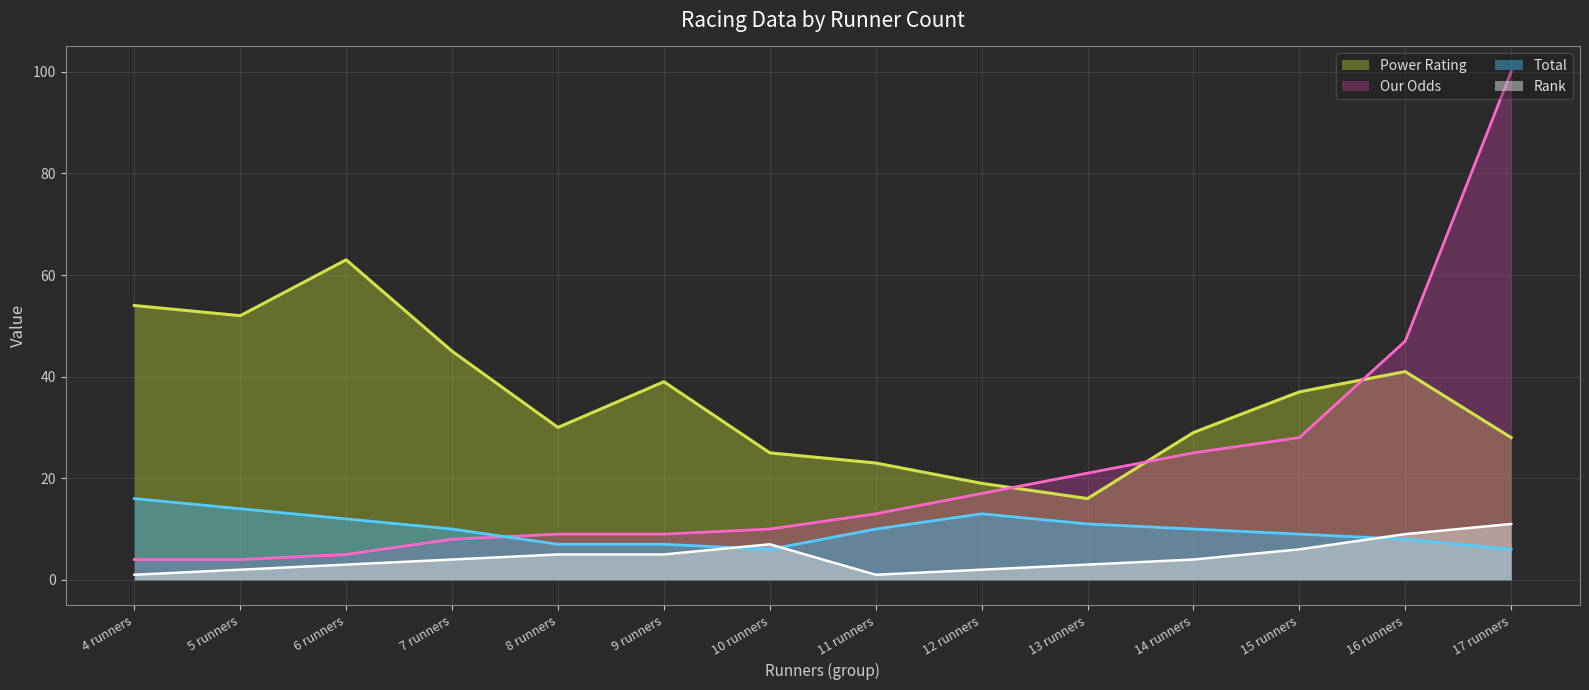

True or false: Rank and Our Odds cross at least once.

False